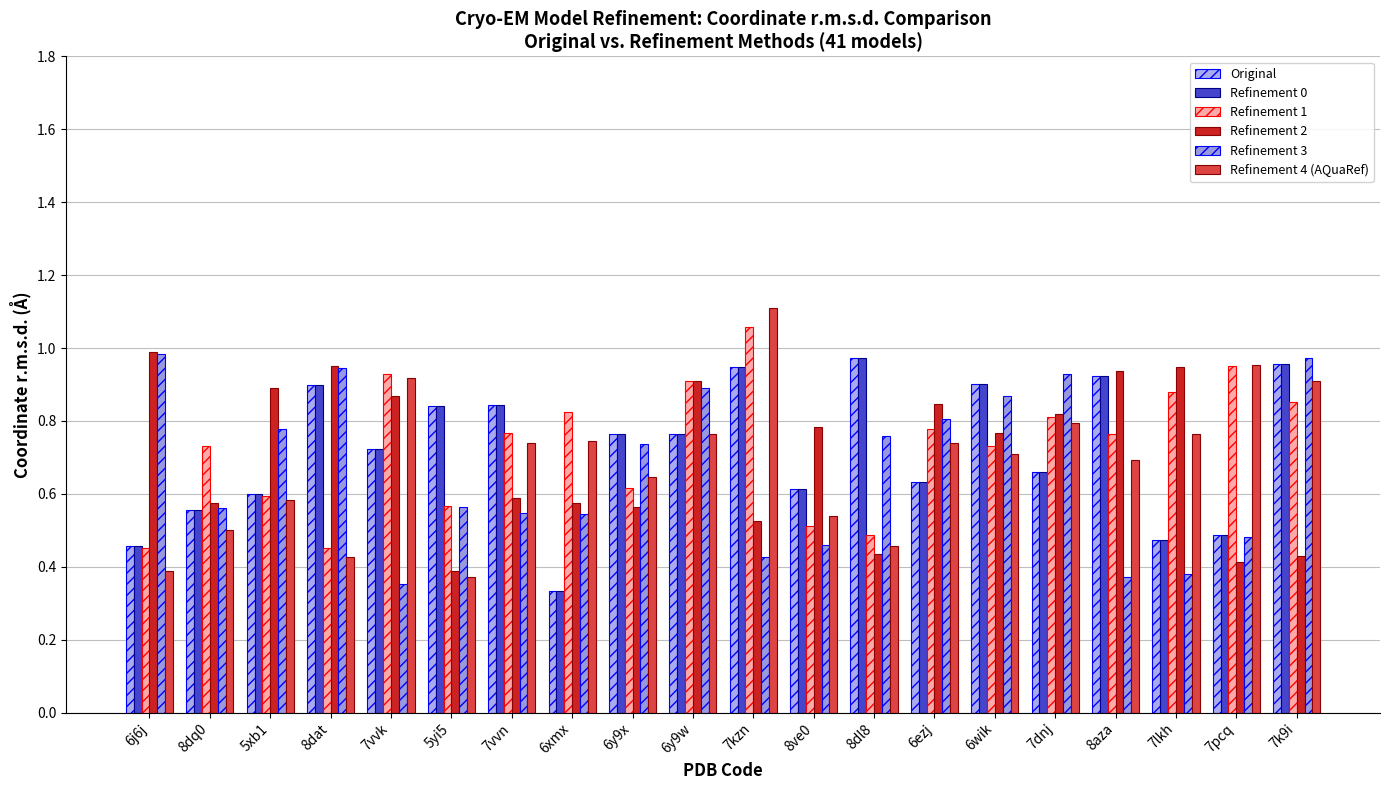

At which label does Refinement 2 reach its minimum?

5yi5